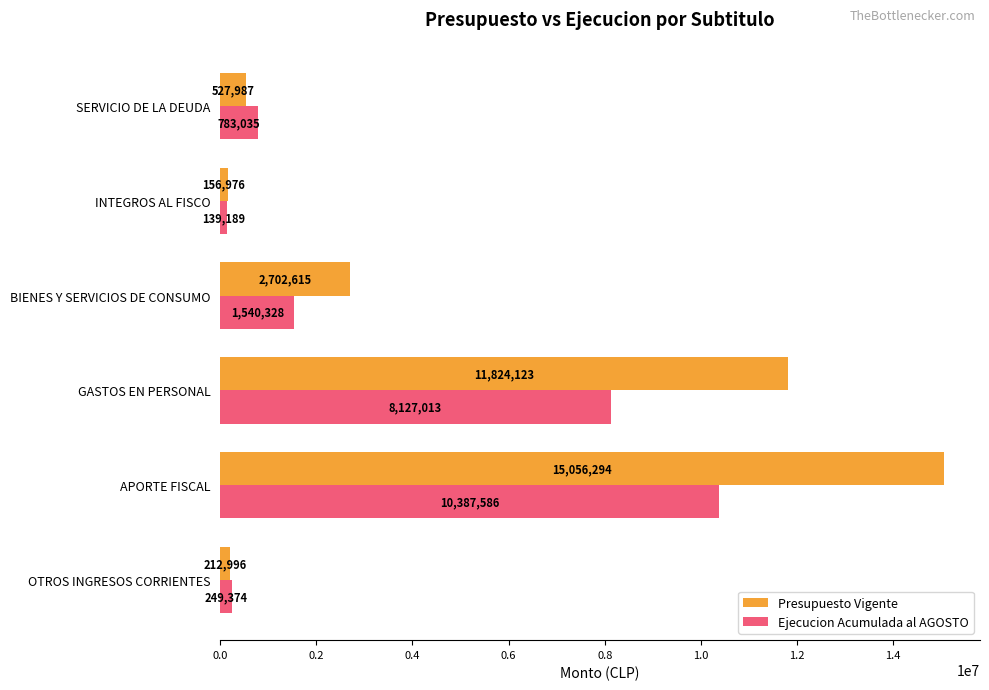

What is the total value across all series at OTROS INGRESOS CORRIENTES?

462370